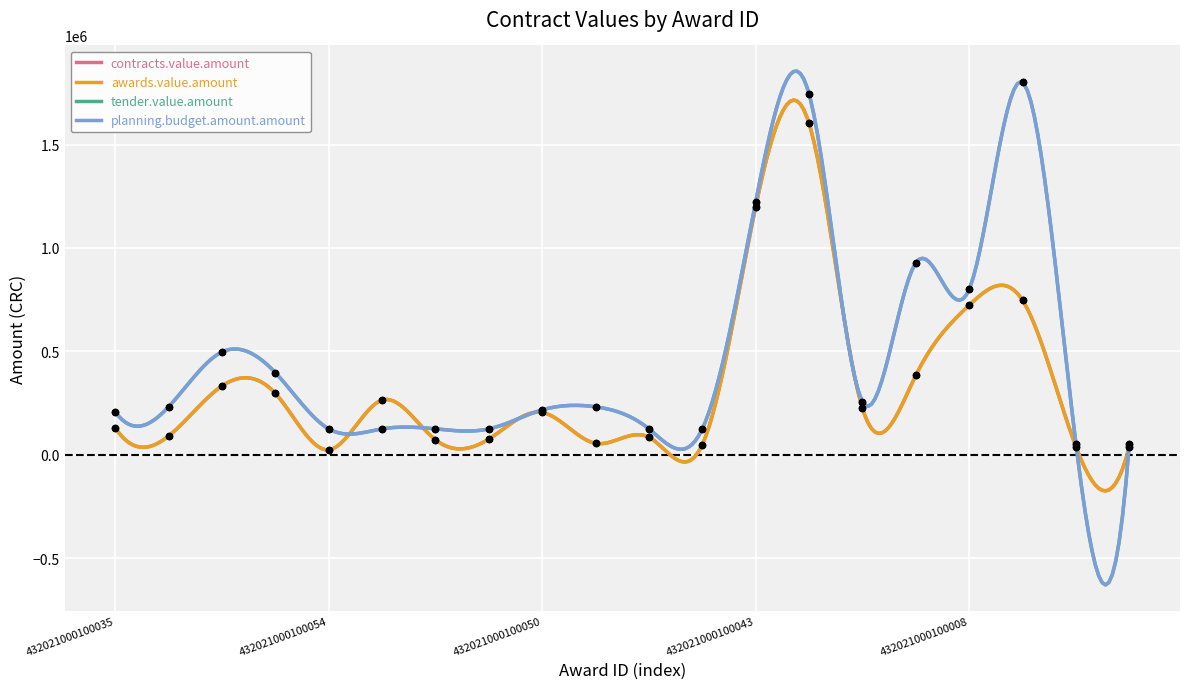

Which series has the widest spread of Y values?

tender.value.amount